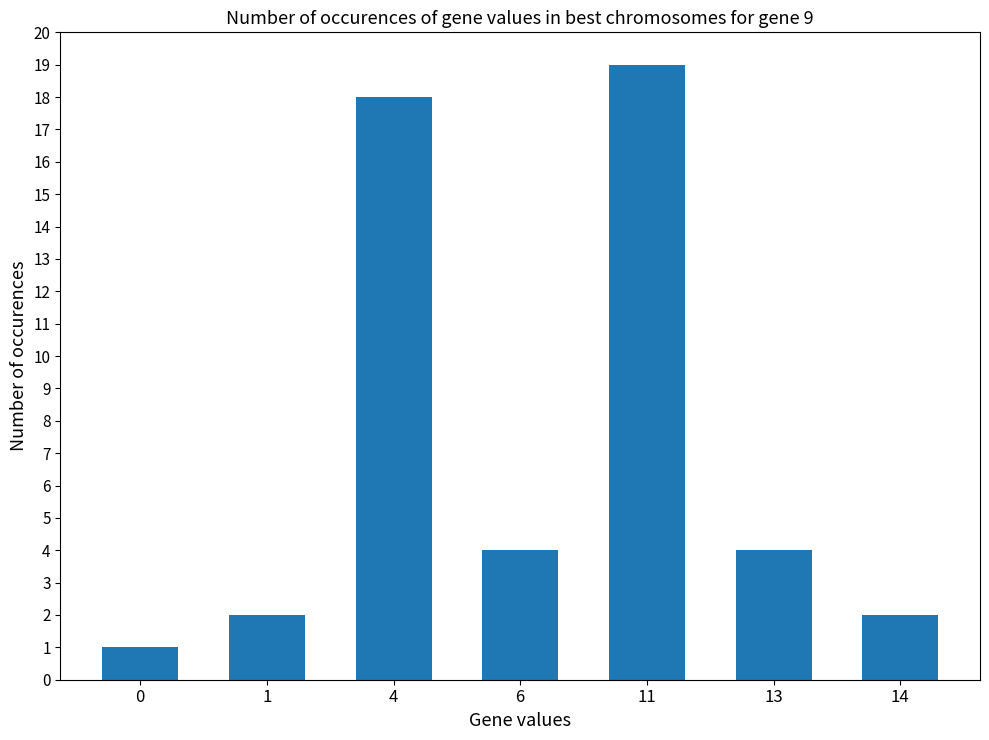

How many data points does each series have?

7